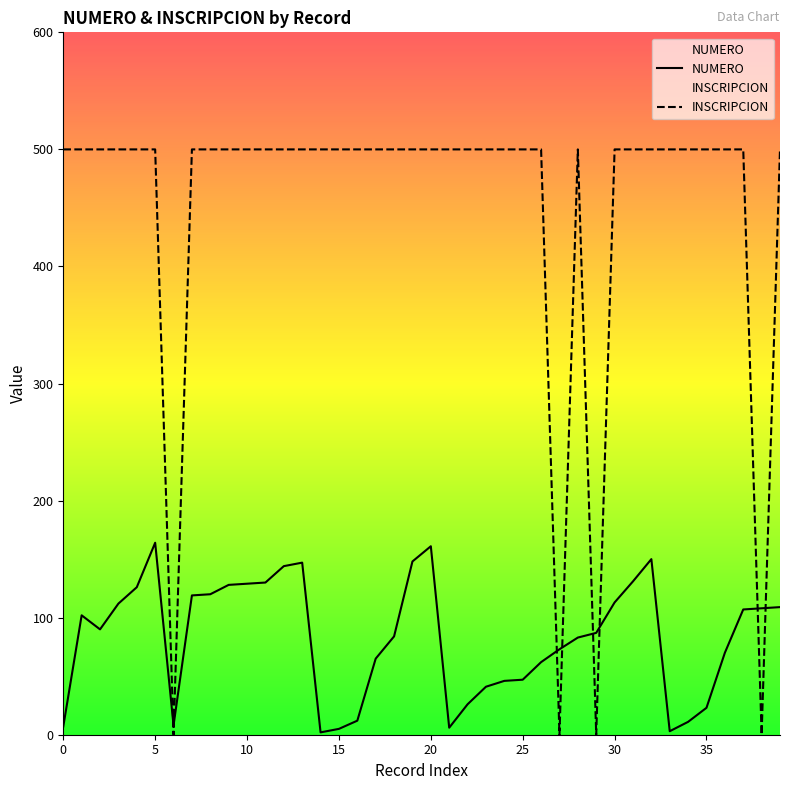

In NUMERO, how many points are higher than both neighbors (excluding endpoints)?

5